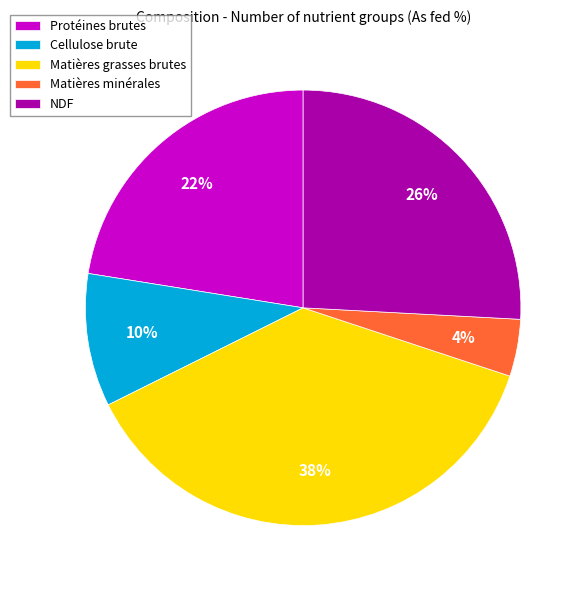

Is Protéines brutes the majority of the pie?

No